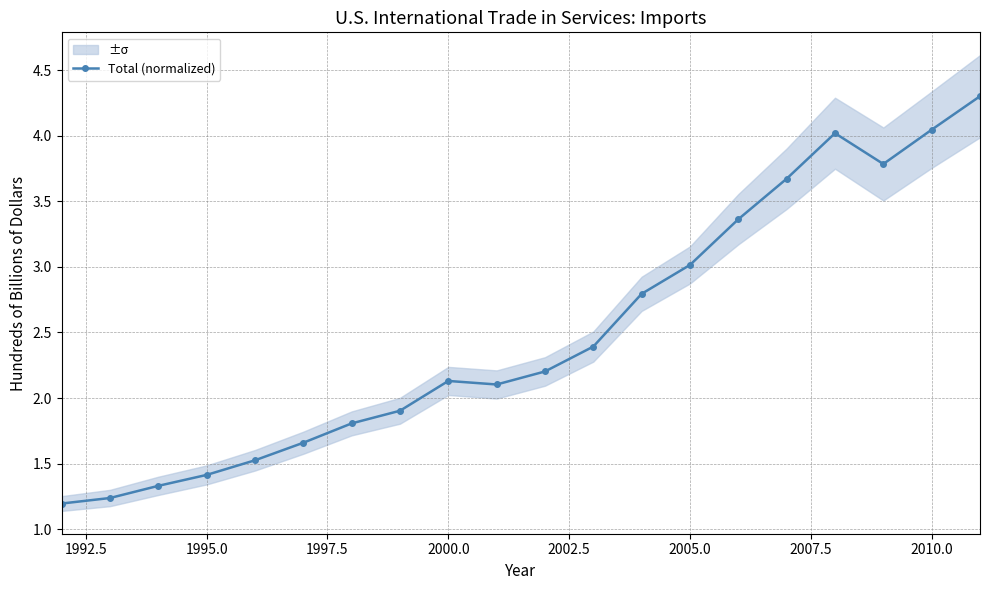

What is the maximum value shown in the chart?

4.3